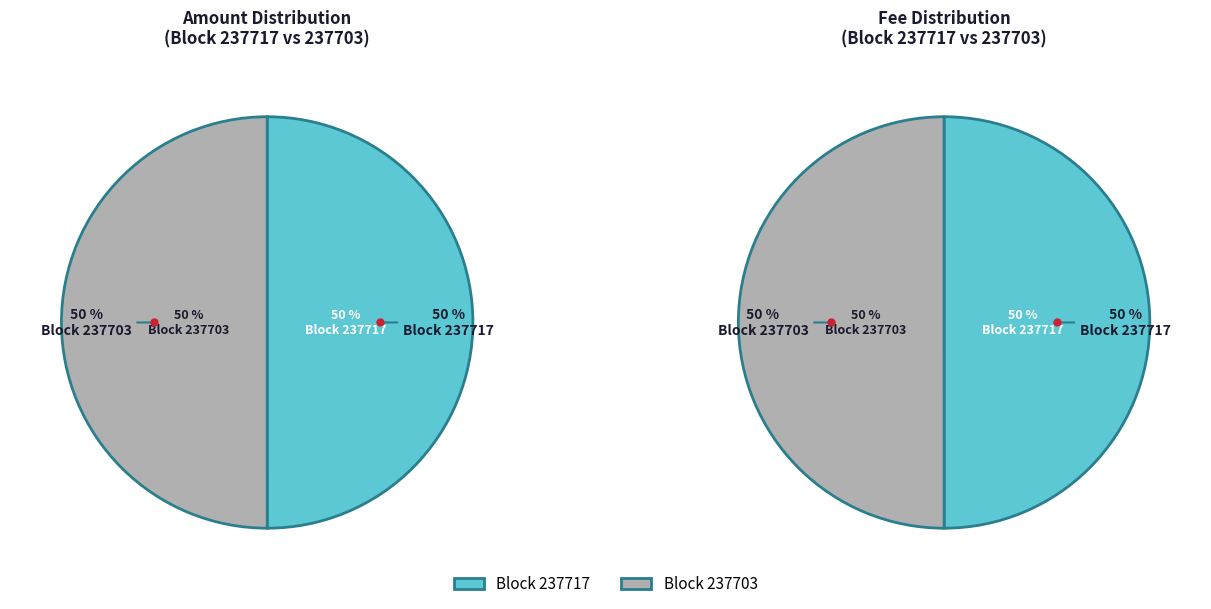

What is the largest slice in the pie chart?

237703